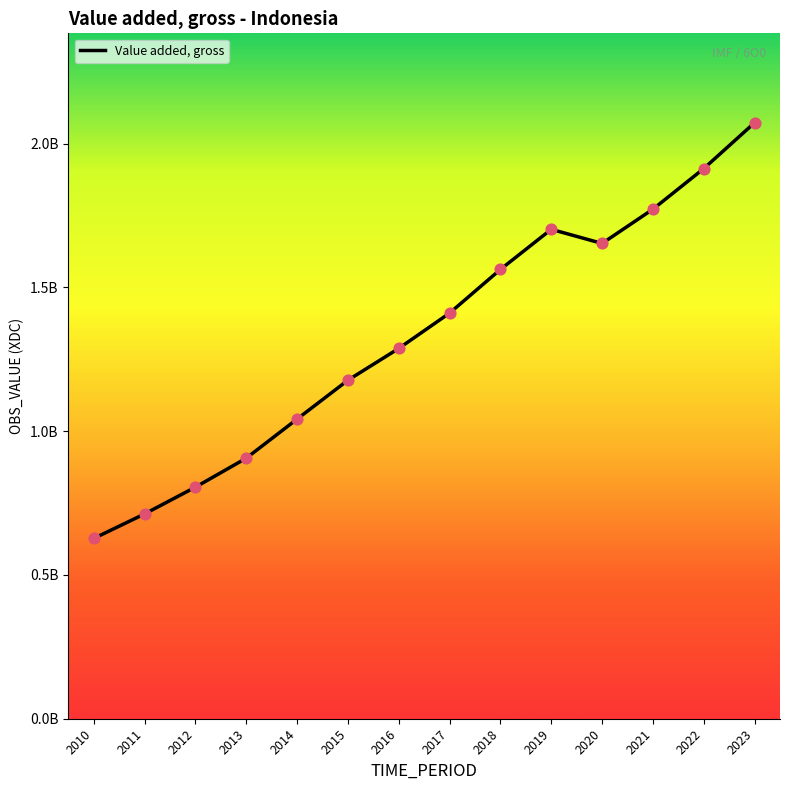

Approximately how many times larger is the value at 2015 compared to 2010?

1.9